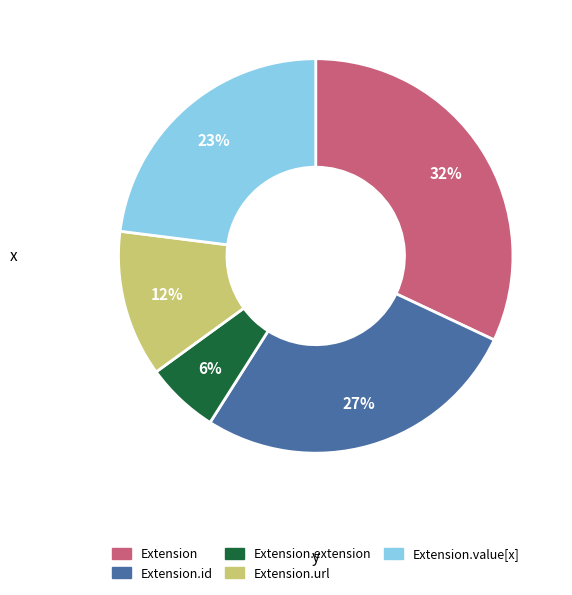

Between Extension.url and Extension.extension, which is larger?

Extension.url